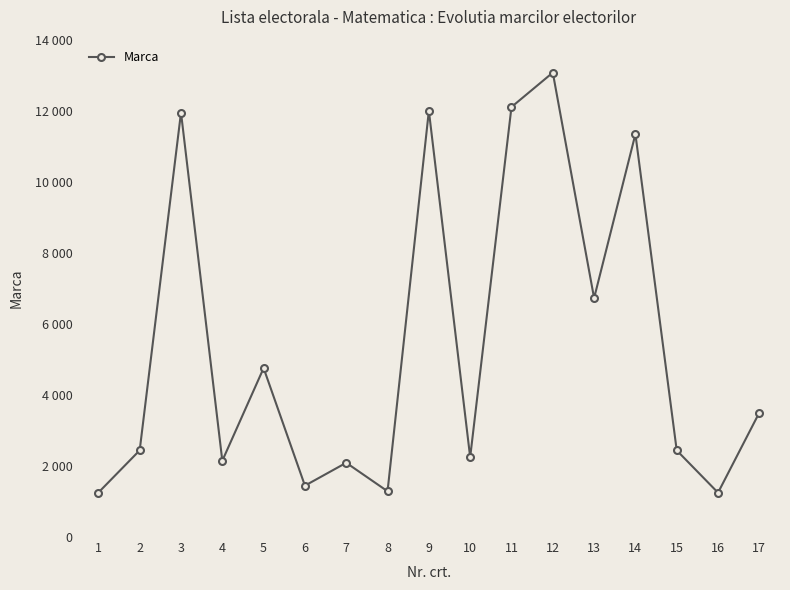

Is this an area chart (filled region under the line)?

No